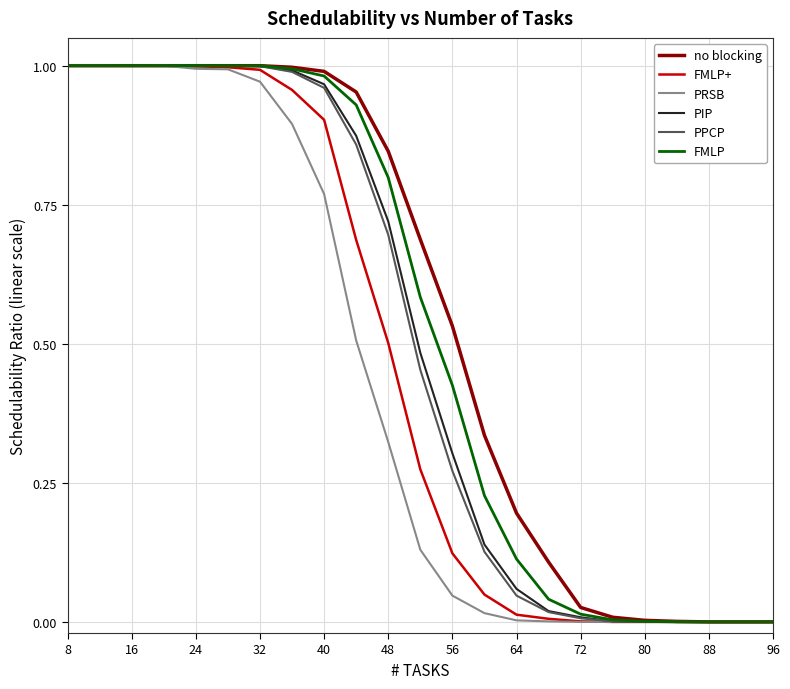

How many series are shown in this chart?

6